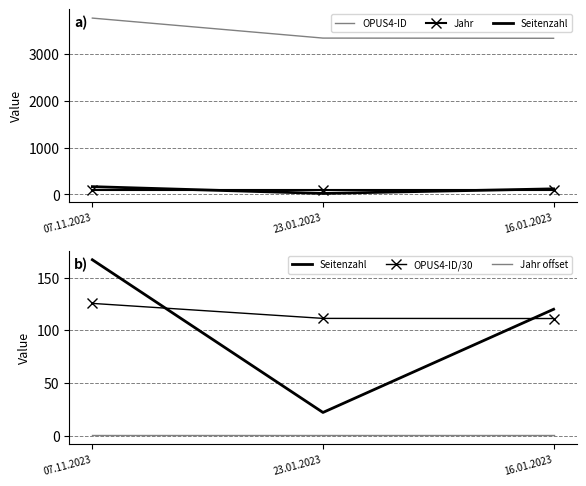

Rank the series by their maximum value, from highest to lowest.

OPUS4-ID, Seitenzahl, OPUS4-ID/30, Jahr, Jahr offset